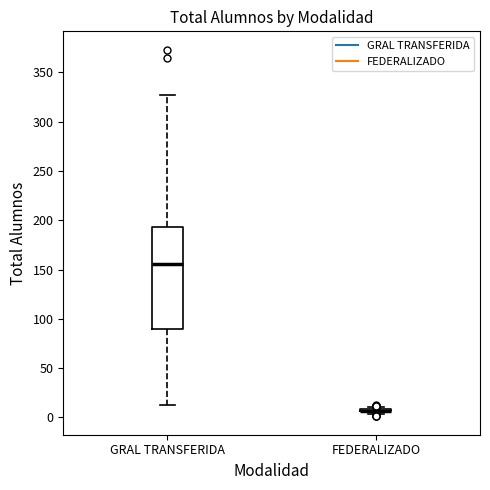

Reading left to right, transcribe this box plot: for each box, give where its median line is, the range the box spans, and where its two whiskers end, as read against the y-axis. The values are not printed on the chart, so give them approximately, as read against the axis.

GRAL TRANSFERIDA: median 155, box 90 to 195, whiskers 15 to 325
FEDERALIZADO: box collapsed to a line at 5, whiskers 5 to 10